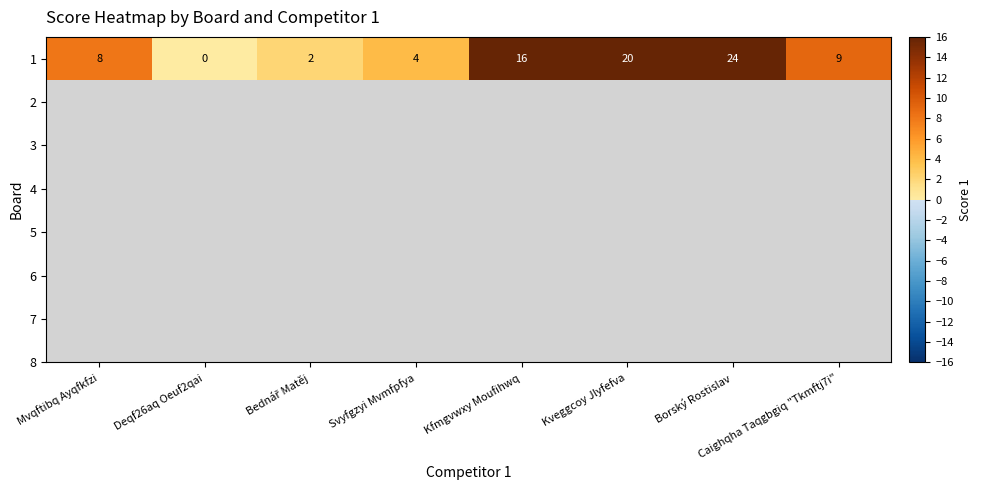

Reading left to right, extract all data points from this chart.

8	0	2	4	16	20	24	9